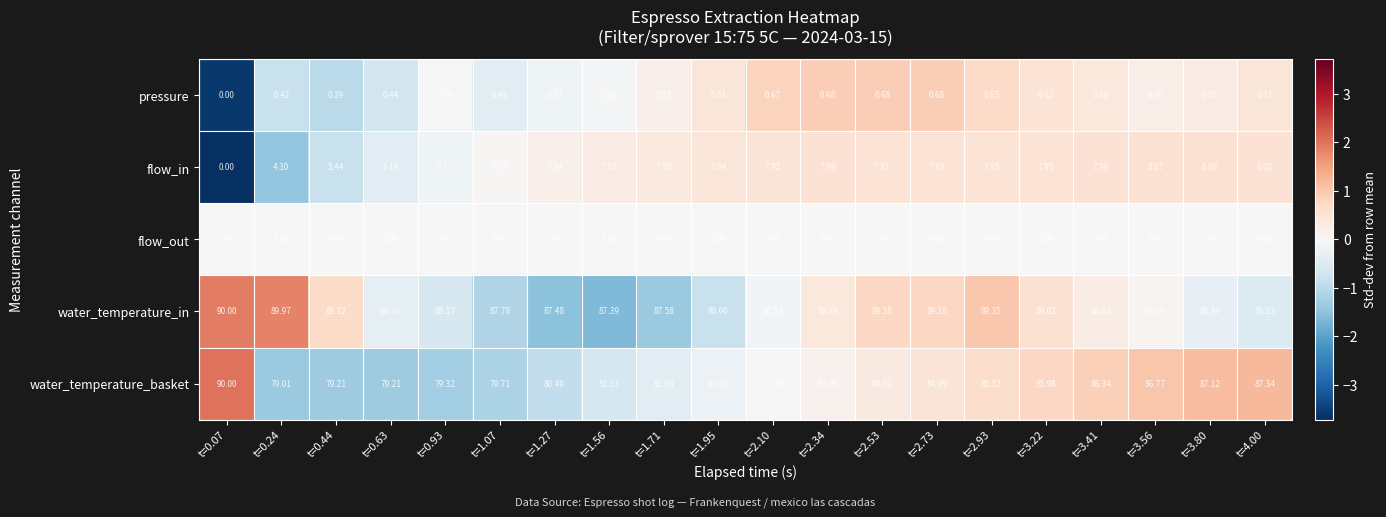

Is the value of flow_out at t=1.95 greater than the value of water_temperature_basket at t=2.53?

No